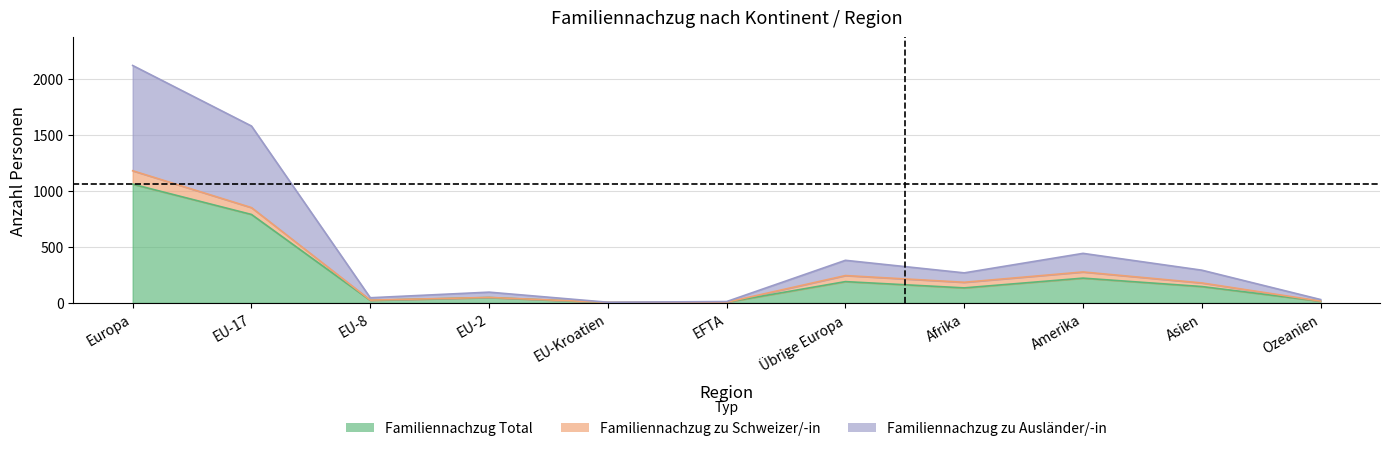

Between Europa and EU-Kroatien, which is larger?

Europa